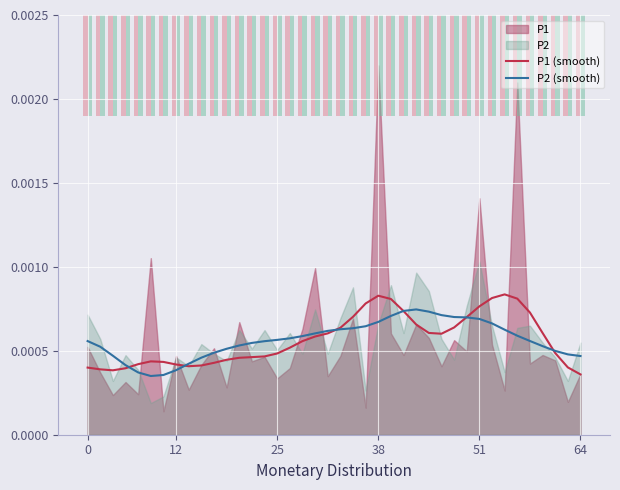

The P1 (smooth) series shows 0.0 at 12. True or false?

True